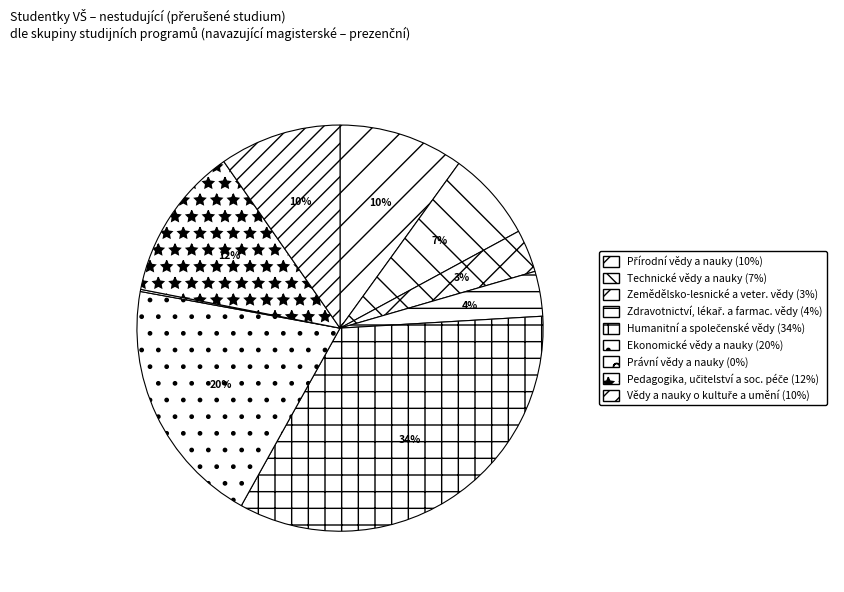

How much of the chart is everything except Přírodní vědy a nauky?

90.1%